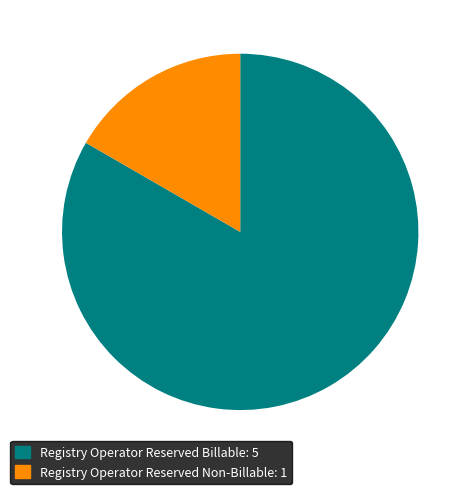

Which category has the biggest portion of the pie?

Registry Operator Reserved Billable